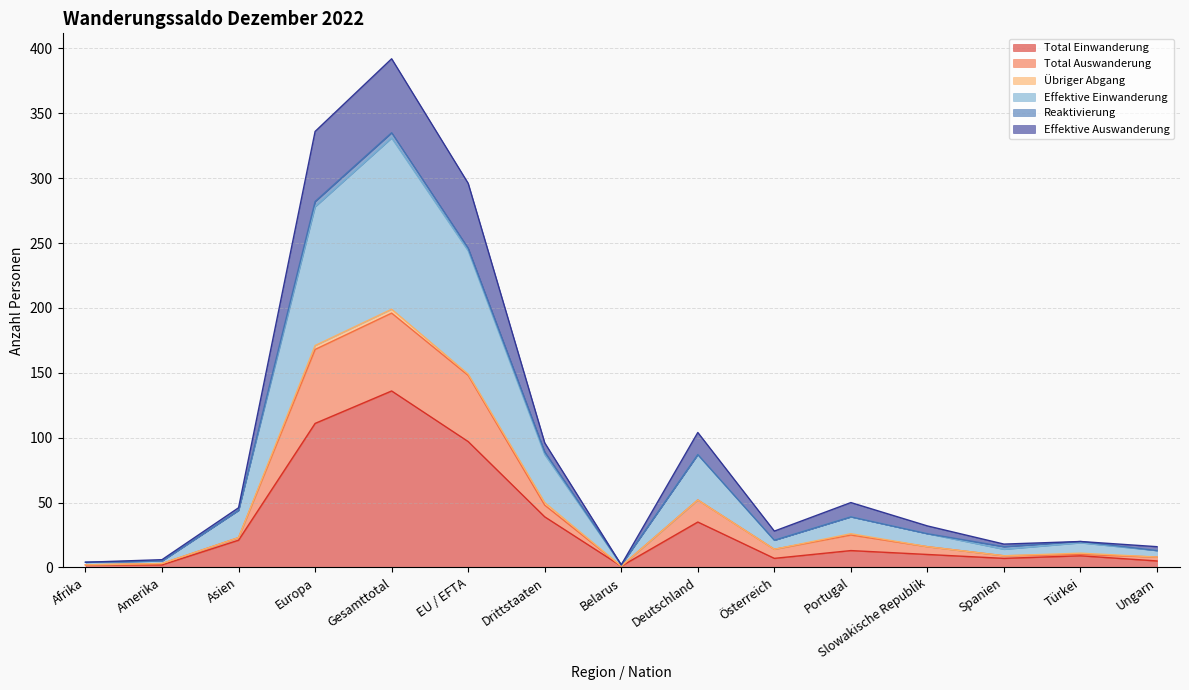

What is the label of the 12th point from the left?

Slowakische Republik